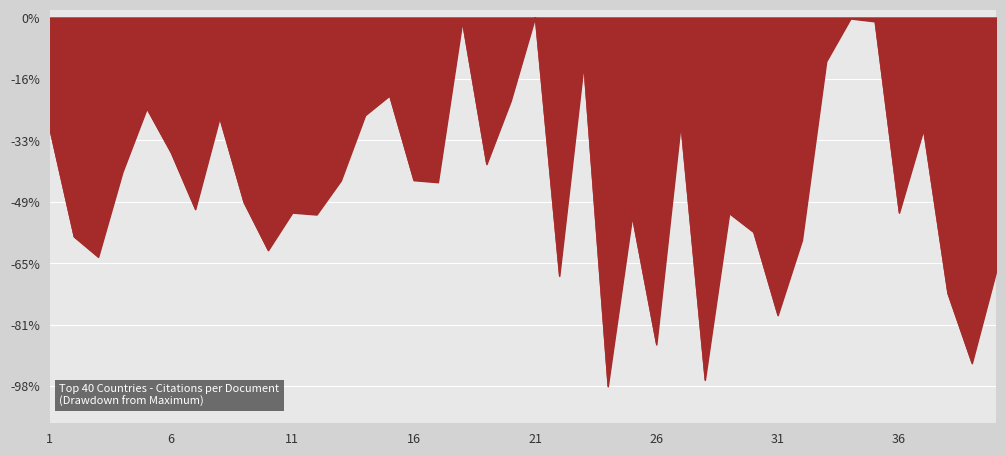

What is the difference between the maximum and minimum values?

97.6